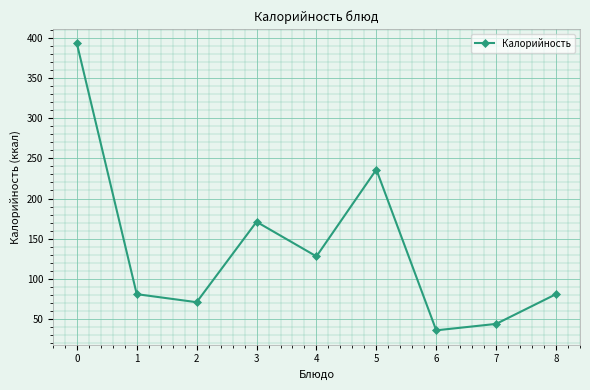

What is the value of the 8th point from the left?

44